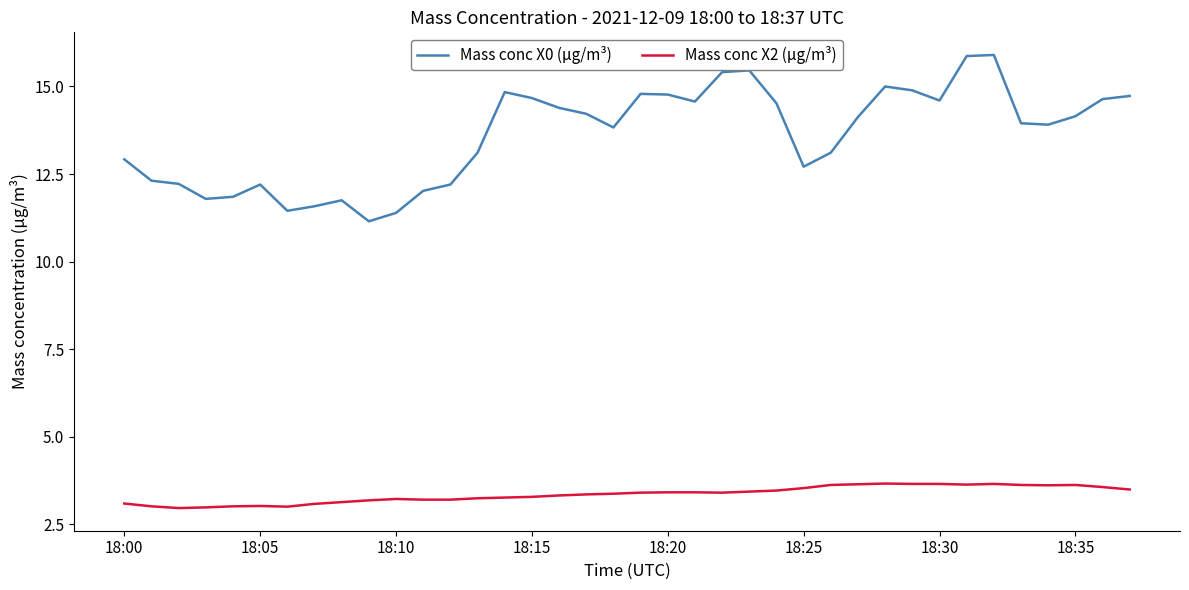

List the series in order of their peak value, lowest first.

Mass conc X2 (μg/m³), Mass conc X0 (μg/m³)